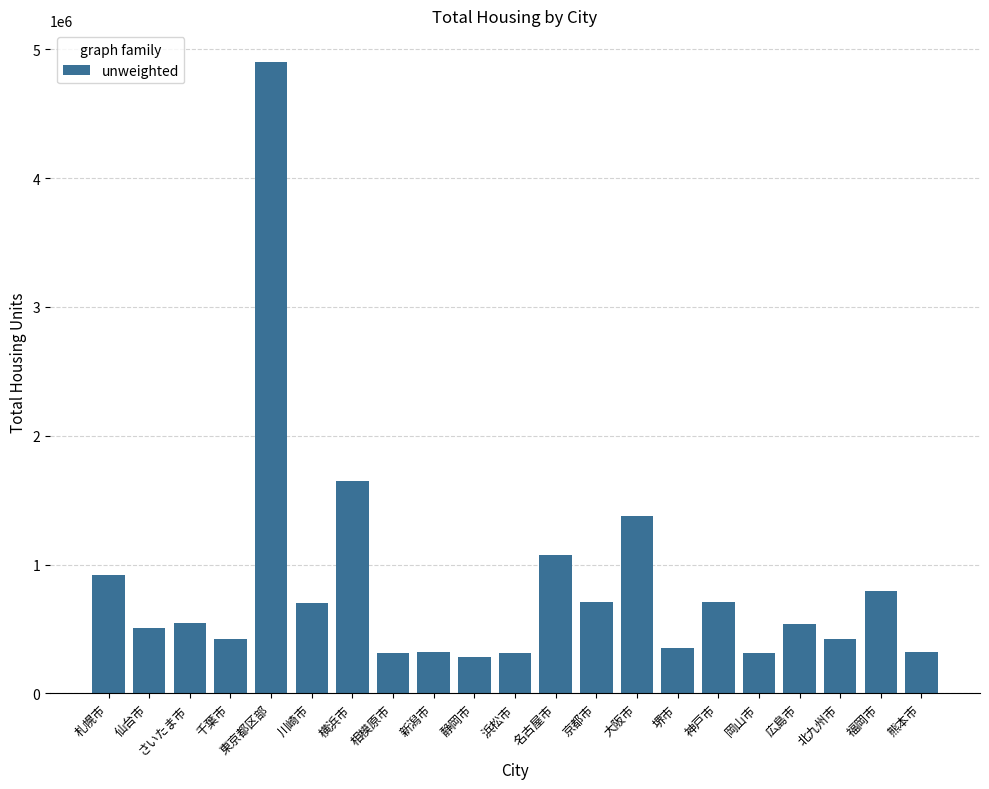

At which label is the value closest to 2592450?

横浜市